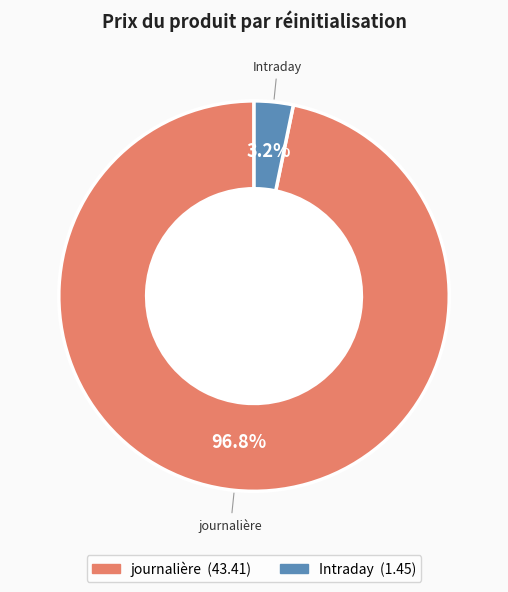

Is there a majority slice in this chart?

Yes